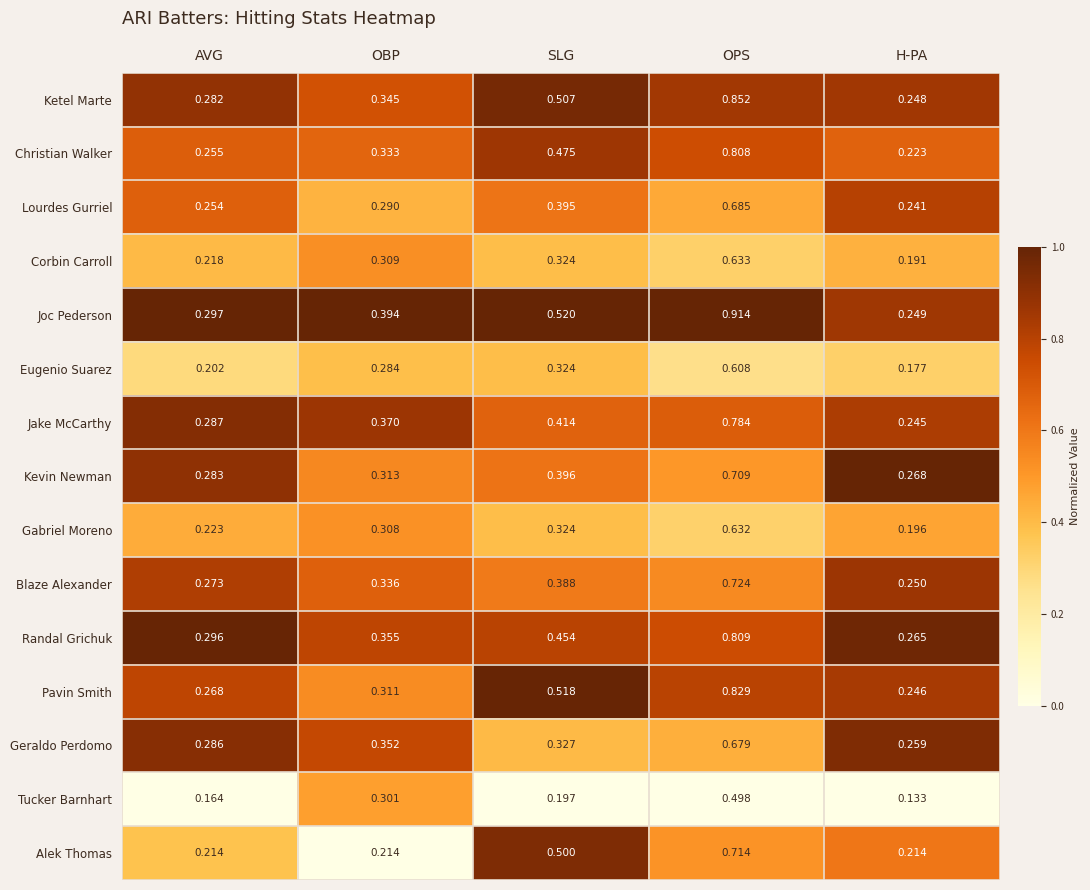

List the series in order of their peak value, lowest first.

Tucker Barnhart, Eugenio Suarez, Gabriel Moreno, Corbin Carroll, Geraldo Perdomo, Lourdes Gurriel, Kevin Newman, Alek Thomas, Blaze Alexander, Jake McCarthy, Christian Walker, Randal Grichuk, Pavin Smith, Ketel Marte, Joc Pederson